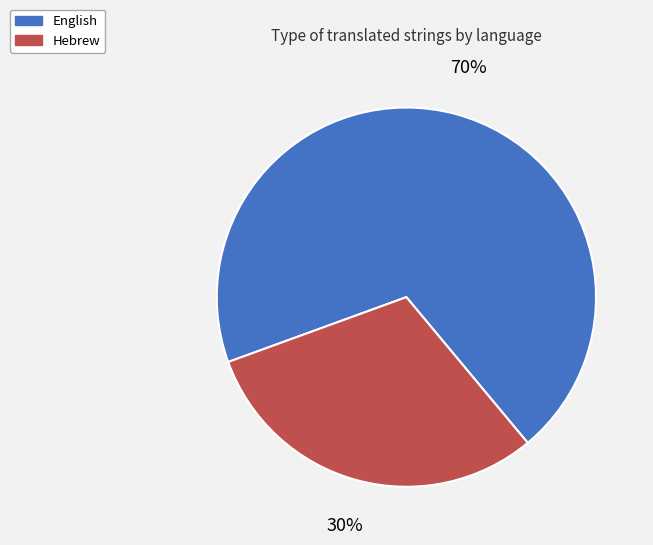

Does Hebrew account for over 50% of the chart?

No